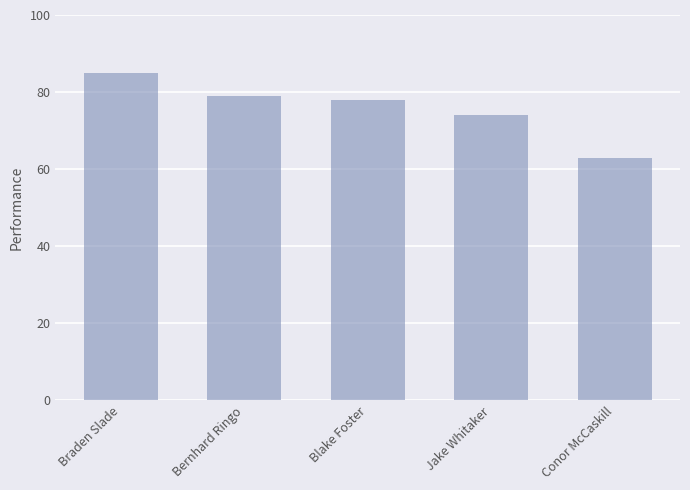

The chart shows a value of 116 at Braden Slade. True or false?

False